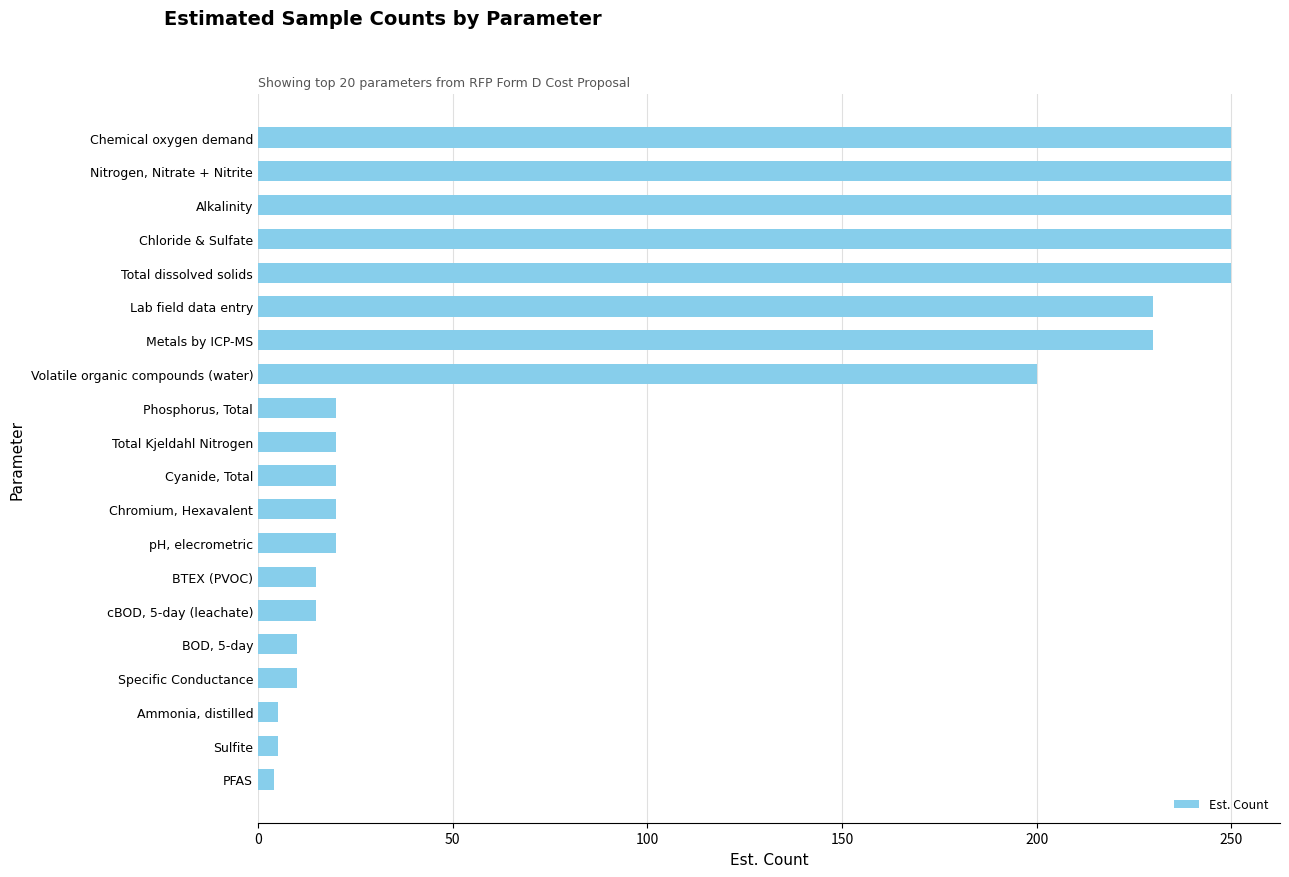

Does the chart contain any negative values?

No